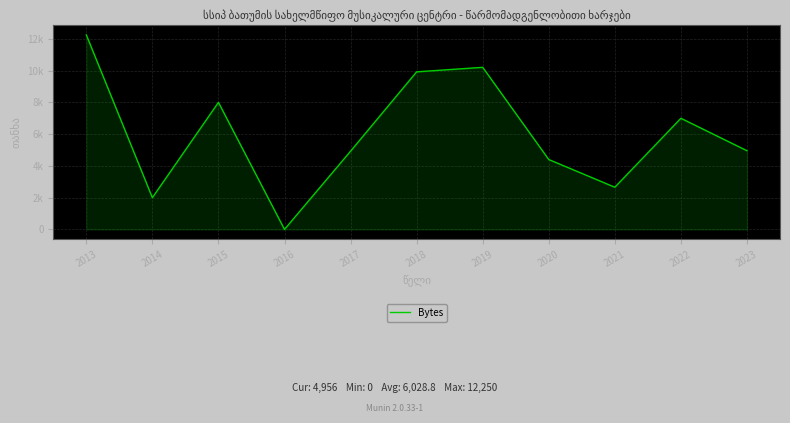

Where does the data first go above 4956?

2013